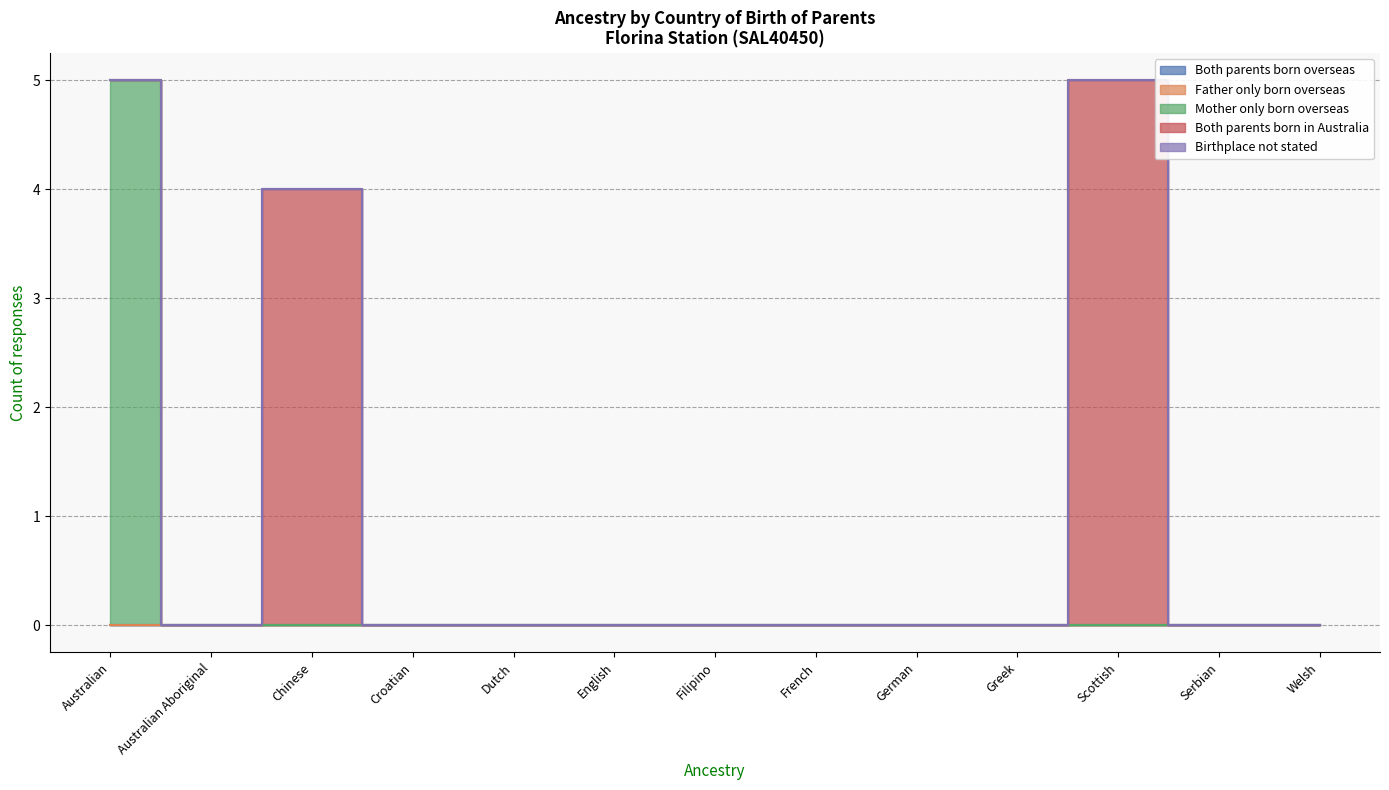

True or false: Birthplace not stated and Both parents born overseas intersect in this chart.

False